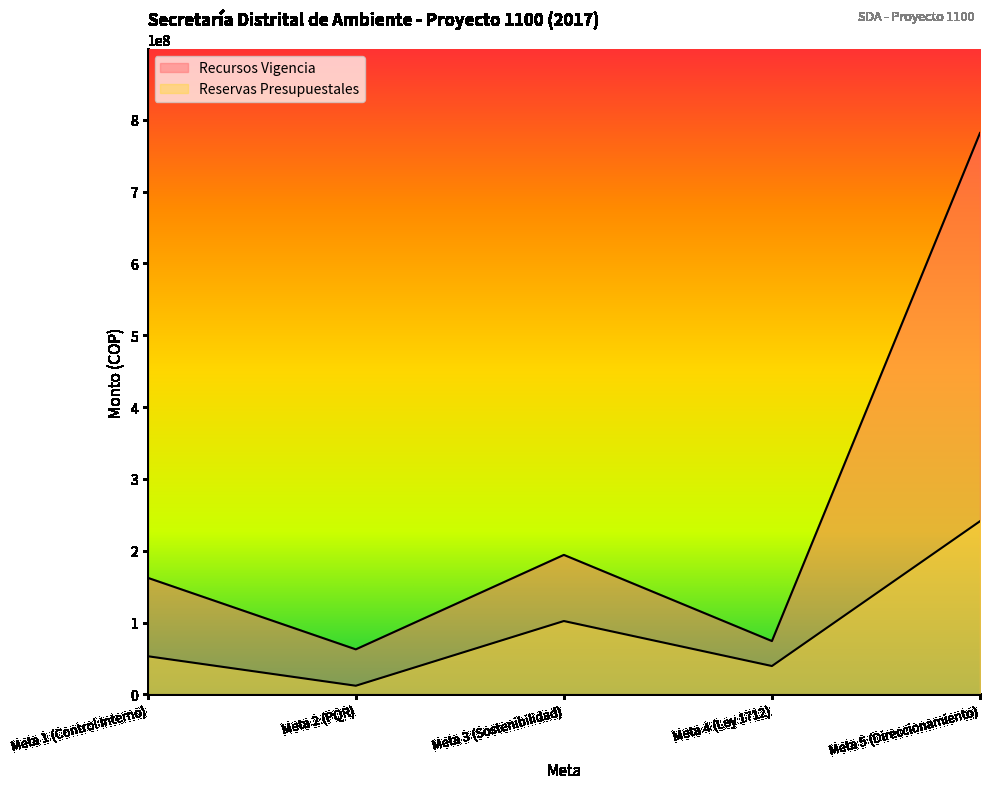

How many lines are shown in the chart?

2